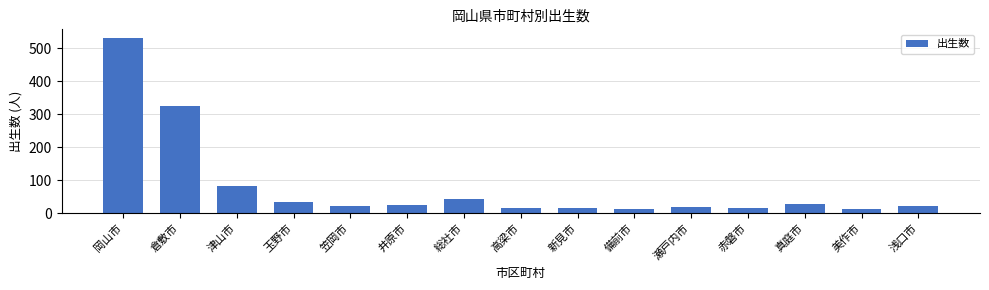

What is the sum of all values?

1209